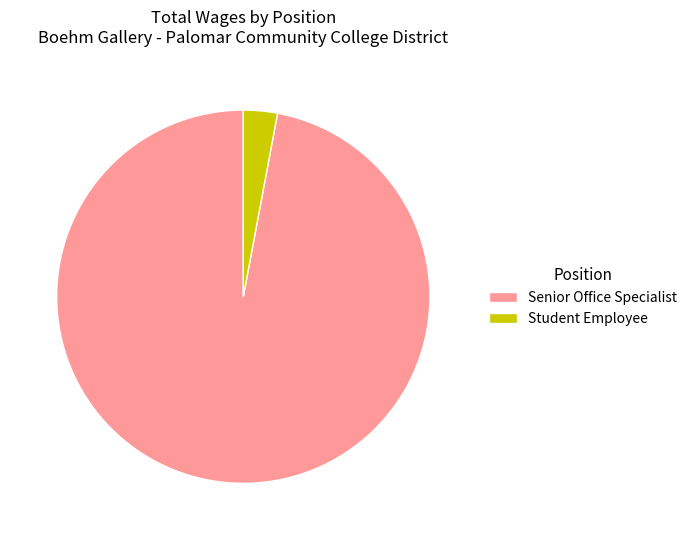

Rank the categories by value from highest to lowest.

Senior Office Specialist, Student Employee